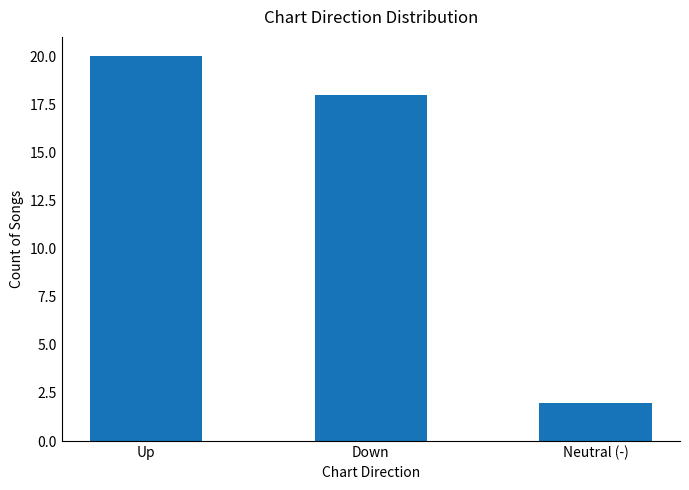

List the labels in order of value, smallest first.

Neutral (-), Down, Up